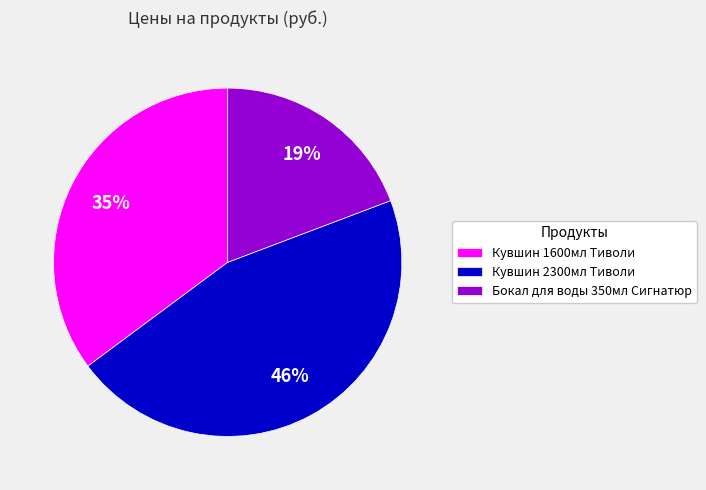

Between Кувшин 1600мл Тиволи and Кувшин 2300мл Тиволи, which is larger?

Кувшин 2300мл Тиволи